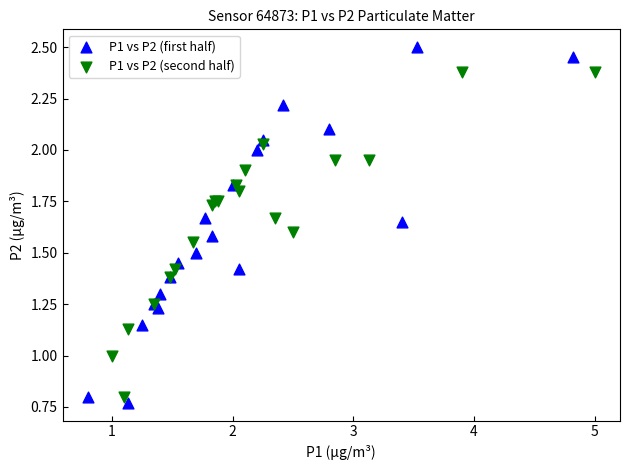

Which series has the widest spread of Y values?

P1 vs P2 (first half)